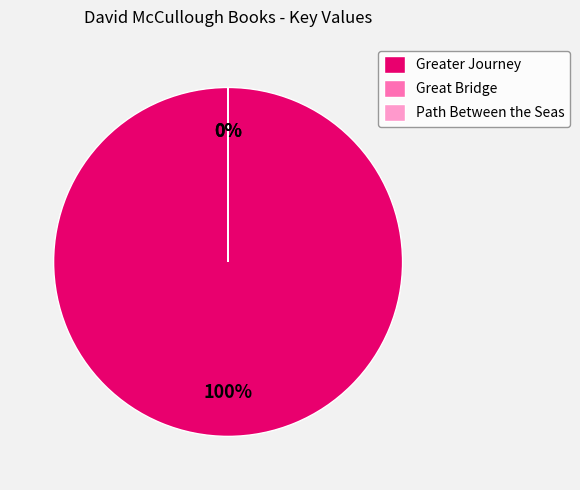

How many segments does this pie chart have?

3